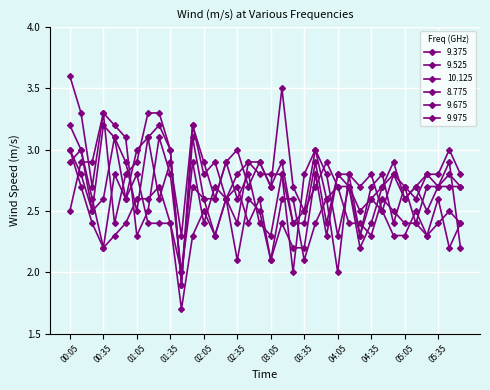

Which series has the largest range (max minus min)?

9.675